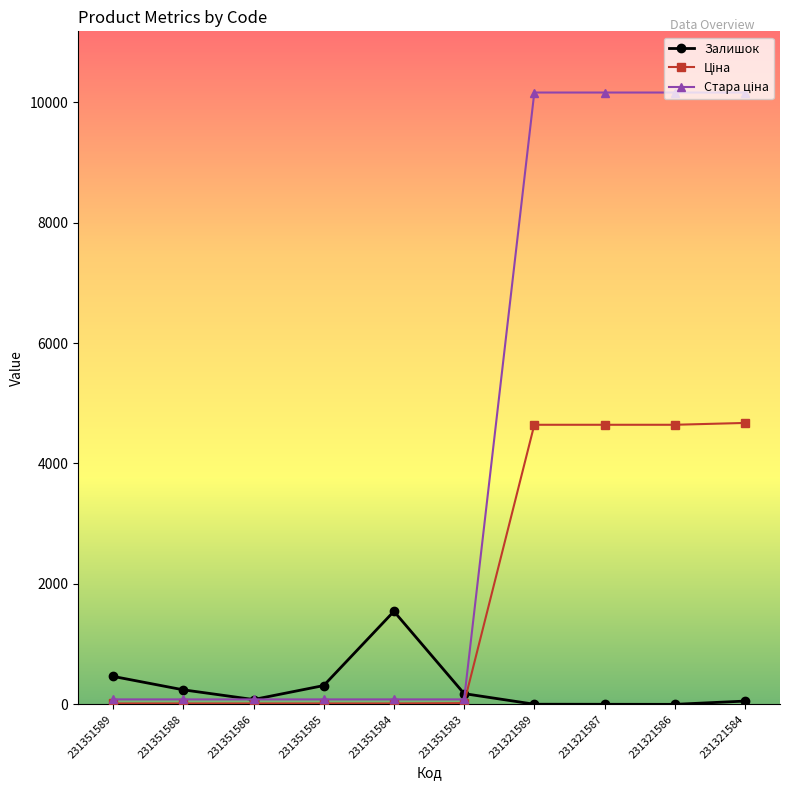

At how many categories does at least one series exceed 3234?

4